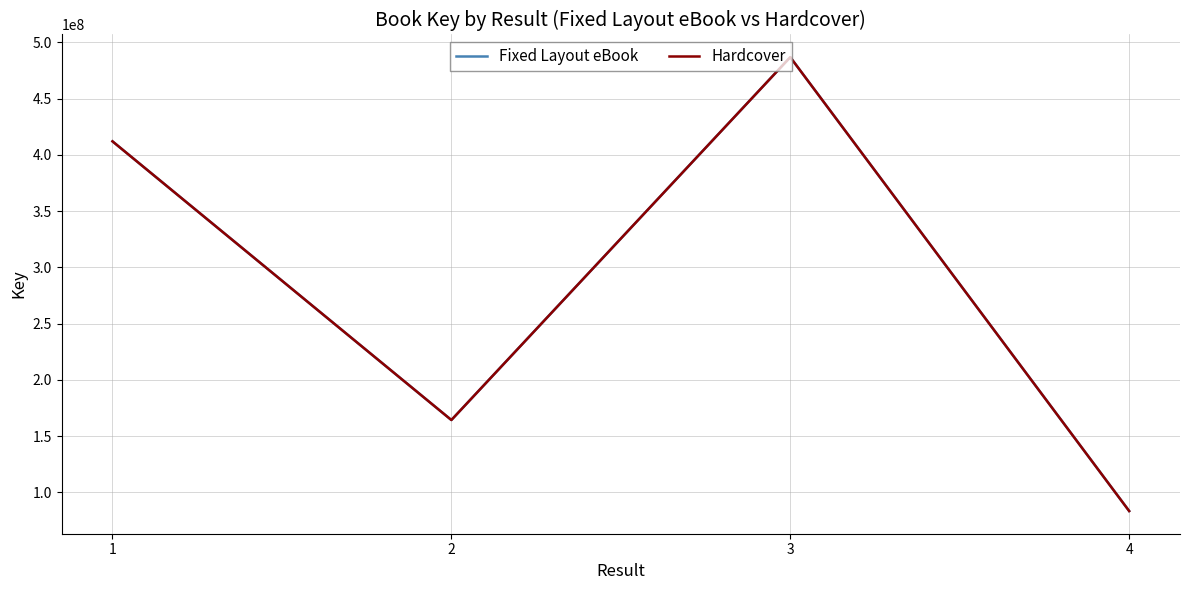

What is the greatest value displayed?

486941400